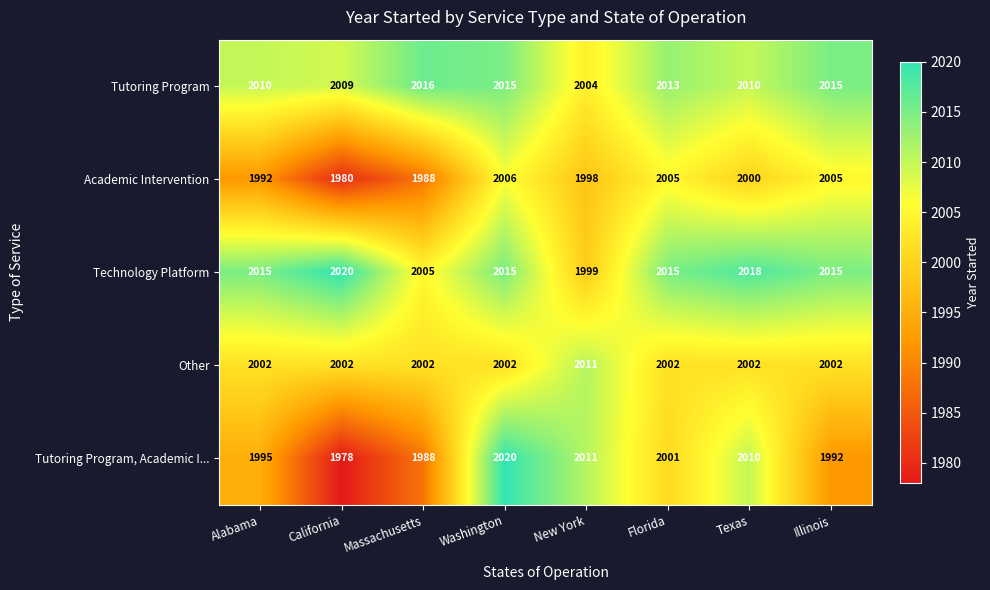

Count the number of data series in this chart.

5